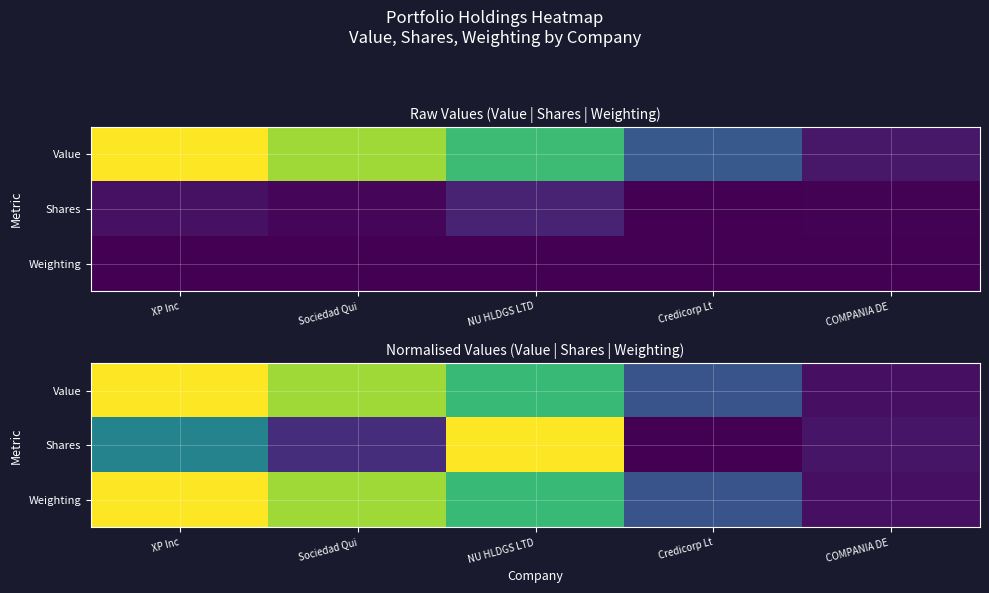

Which category has the lowest value across all series?

Credicorp Lt